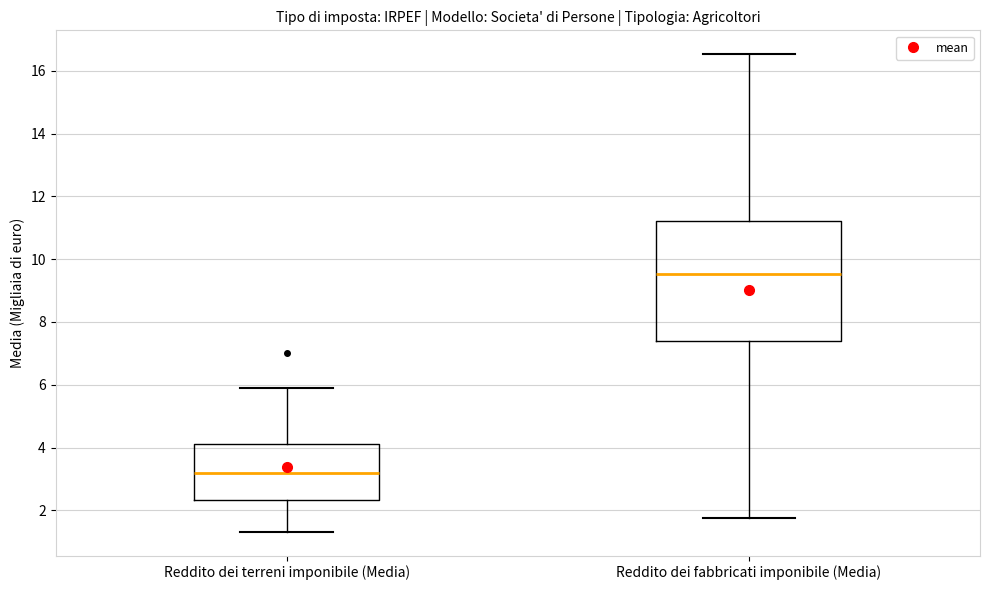

Where does the median line of the box for Reddito dei fabbricati imponibile (Media) sit on the y-axis? The values are not printed on the chart, so give them approximately, as read against the axis.

9.6